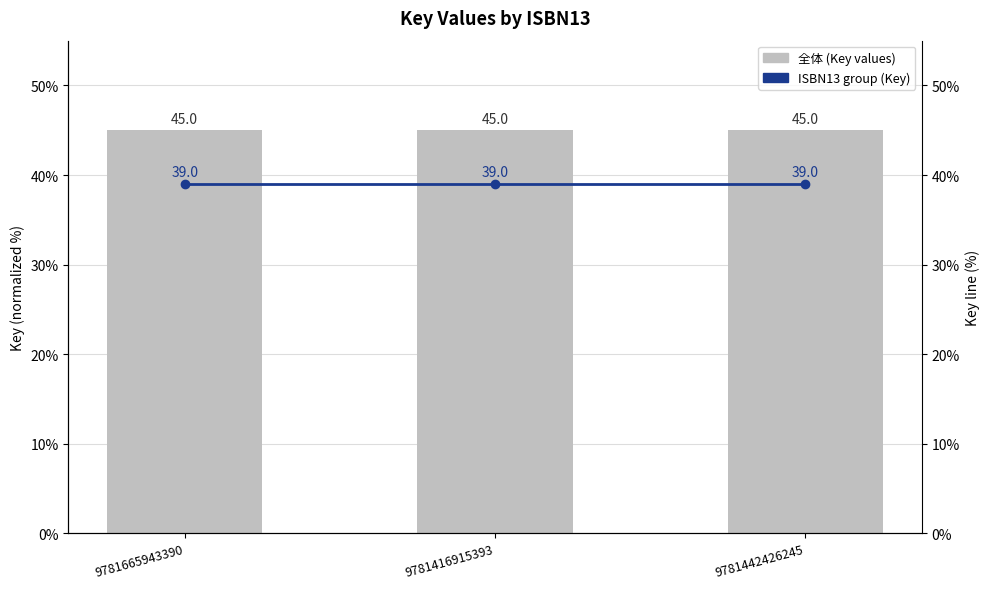

List the series in order of their peak value, highest first.

全体 (Key values), ISBN13 group (Key)